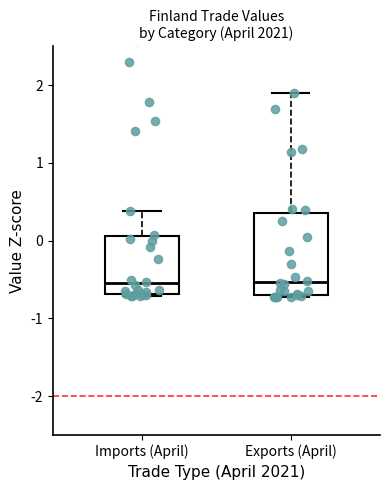

Where is the lower edge of the box for Imports (April) on the y-axis? The values are not printed on the chart, so give them approximately, as read against the axis.

-0.7